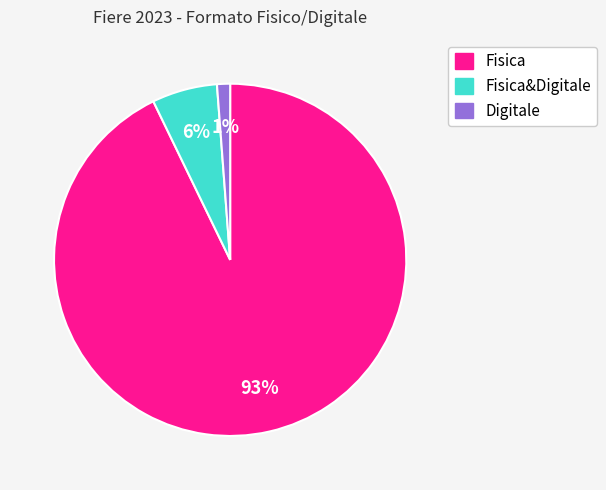

How many segments does this pie chart have?

3